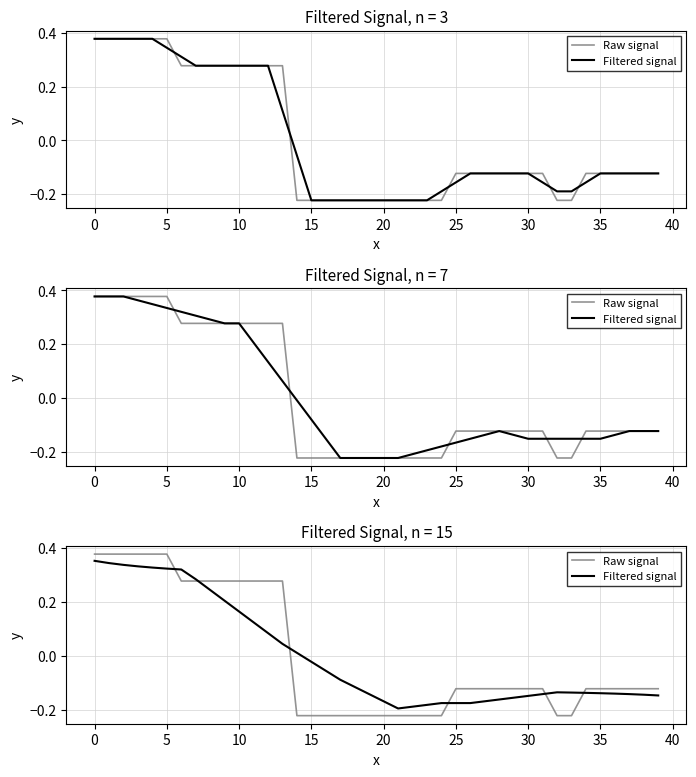

Rank the series by their average value, from highest to lowest.

Raw signal, Filtered signal